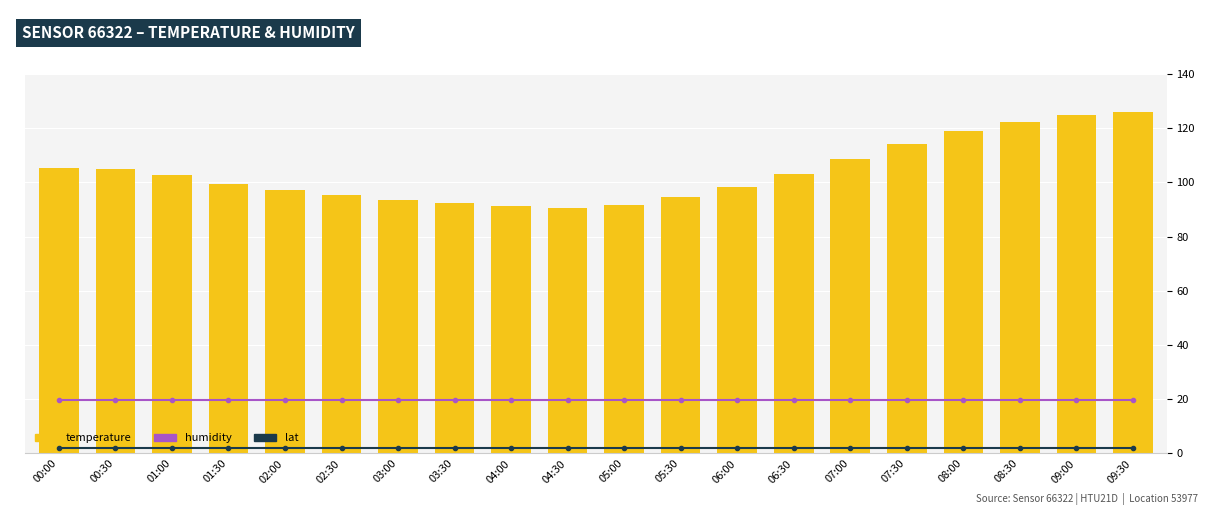

Are the bars horizontal?

No